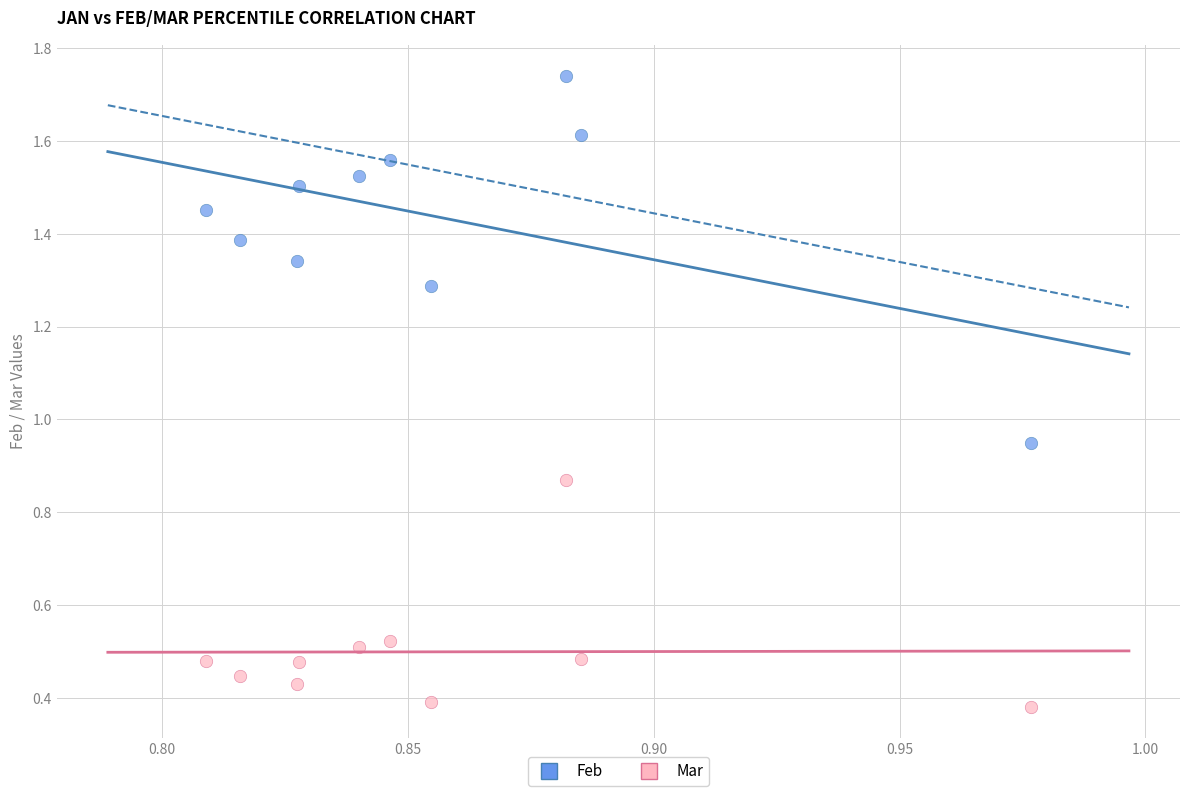

What are all the series names shown in the legend?

Feb, Mar